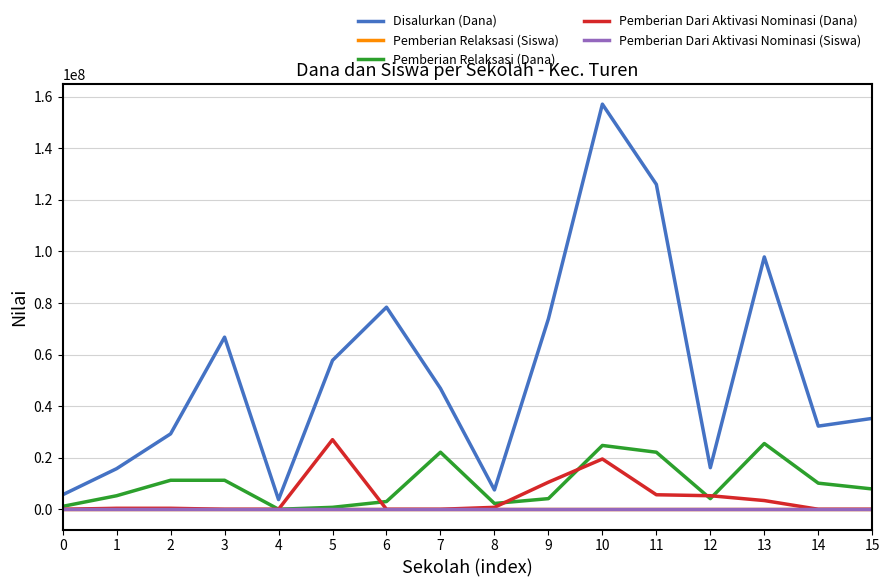

The value of Pemberian Dari Aktivasi Nominasi (Siswa) at 14 is 0. True or false?

True